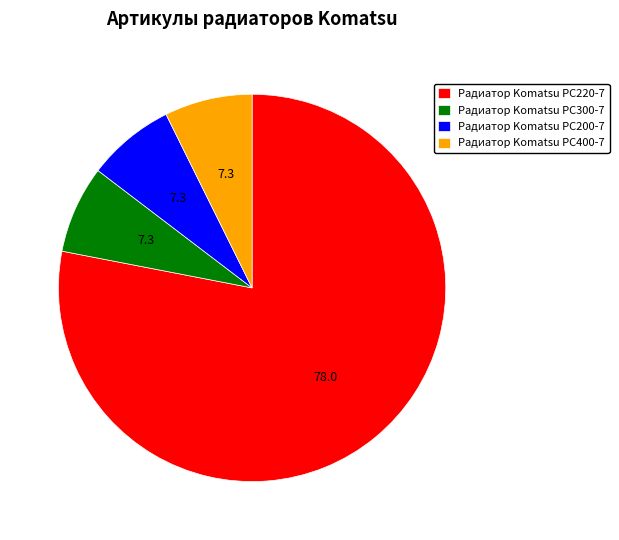

Count the number of slices in the pie.

4